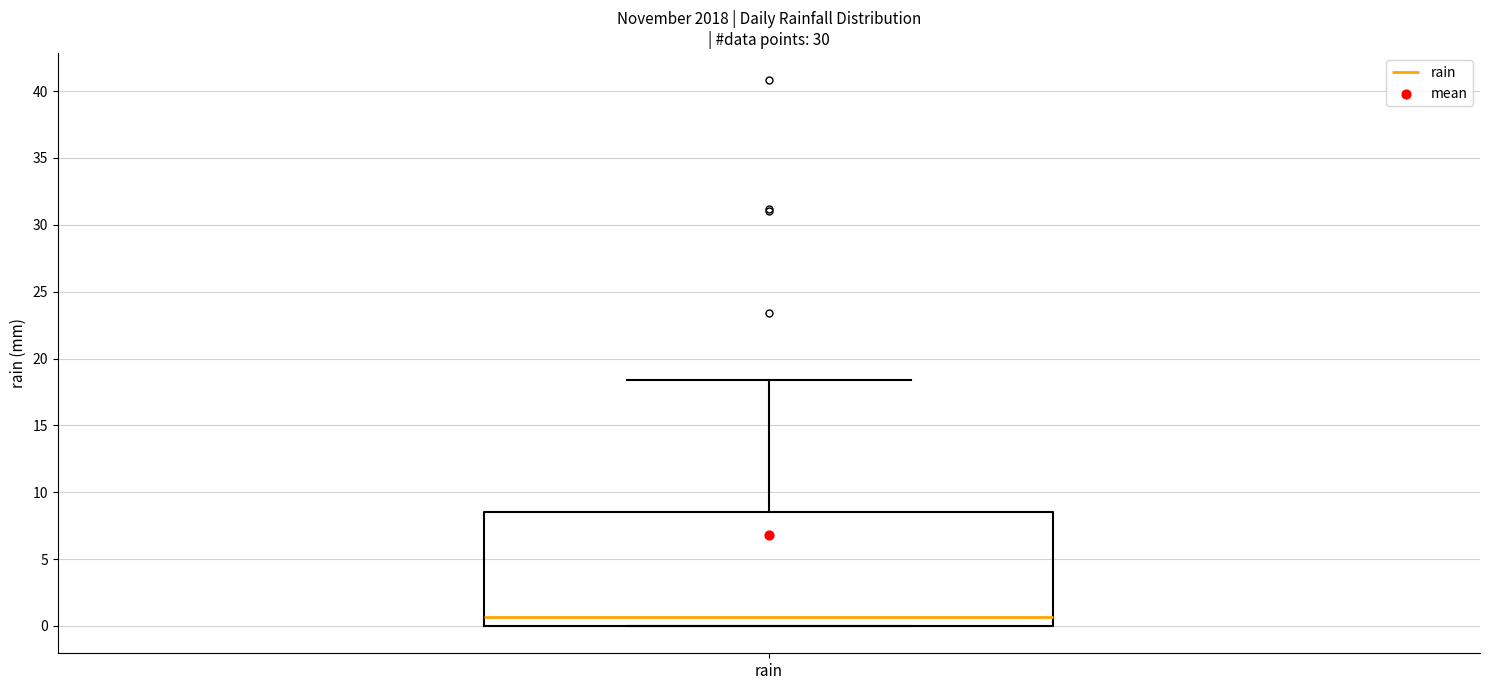

Where is the lower edge of the box for rain on the y-axis? The values are not printed on the chart, so give them approximately, as read against the axis.

0.0